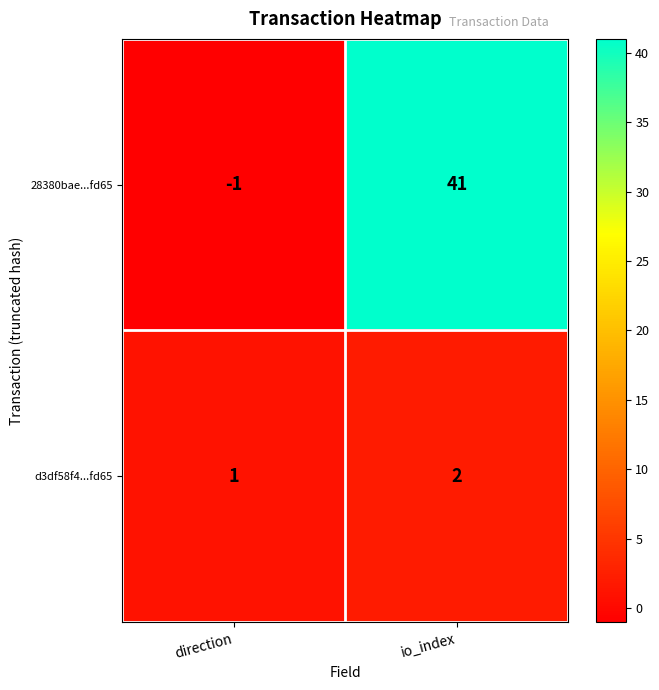

Rank the series at direction from highest to lowest value.

d3df58f4...fd65, 28380bae...fd65